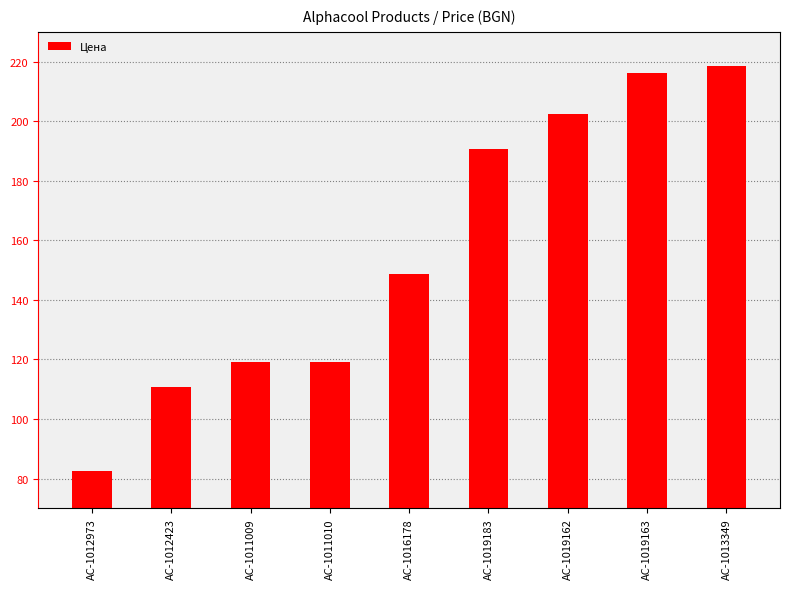

At which label is the value closest to 150?

AC-1016178